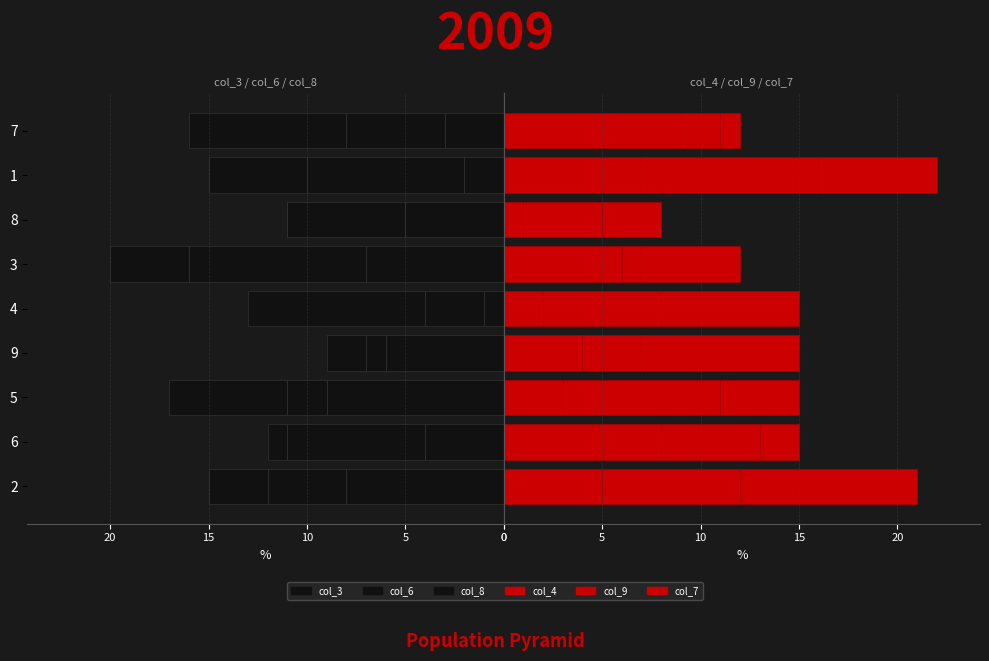

How many data points does each series have?

9